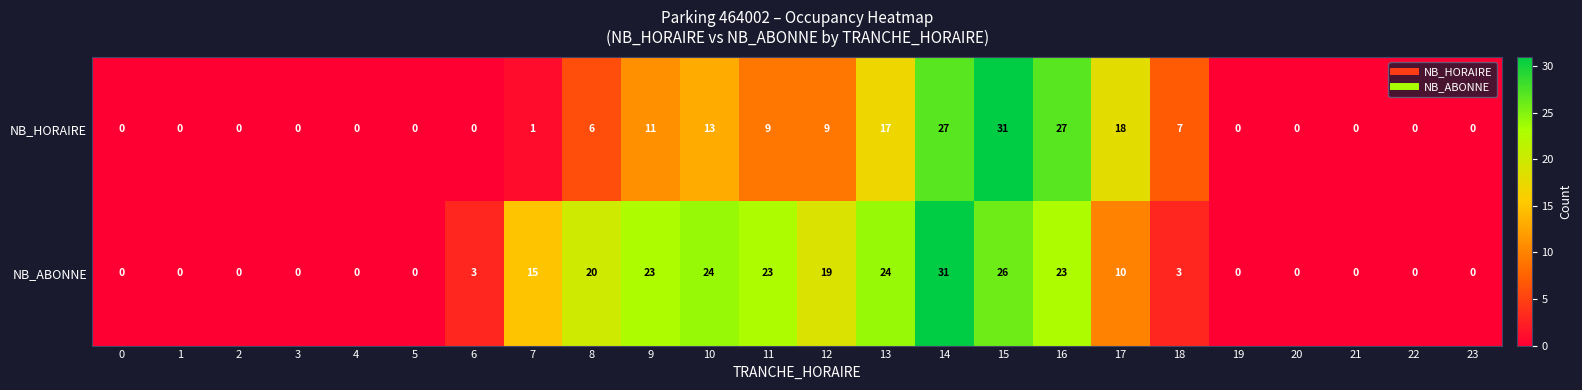

Count the number of categories in the chart.

24